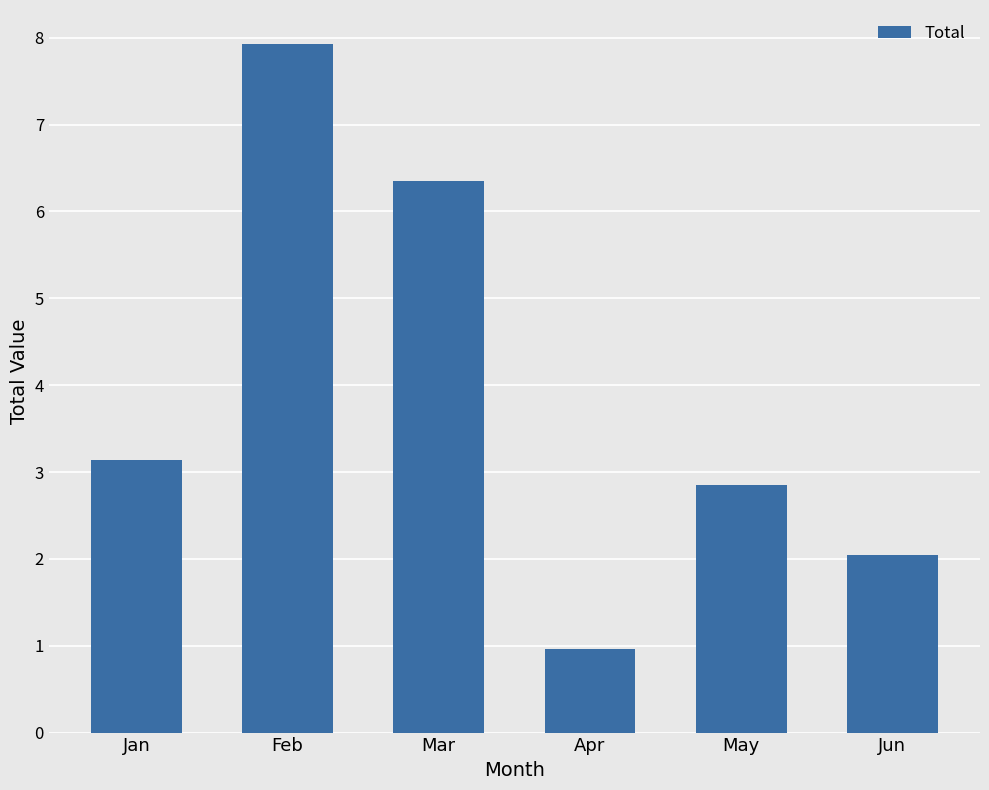

What value does the data have at Mar?

6.4